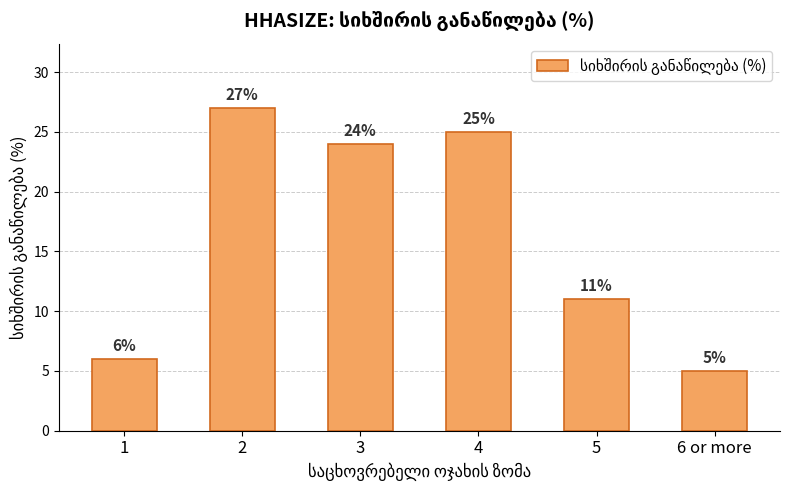

How many series are shown in this chart?

1